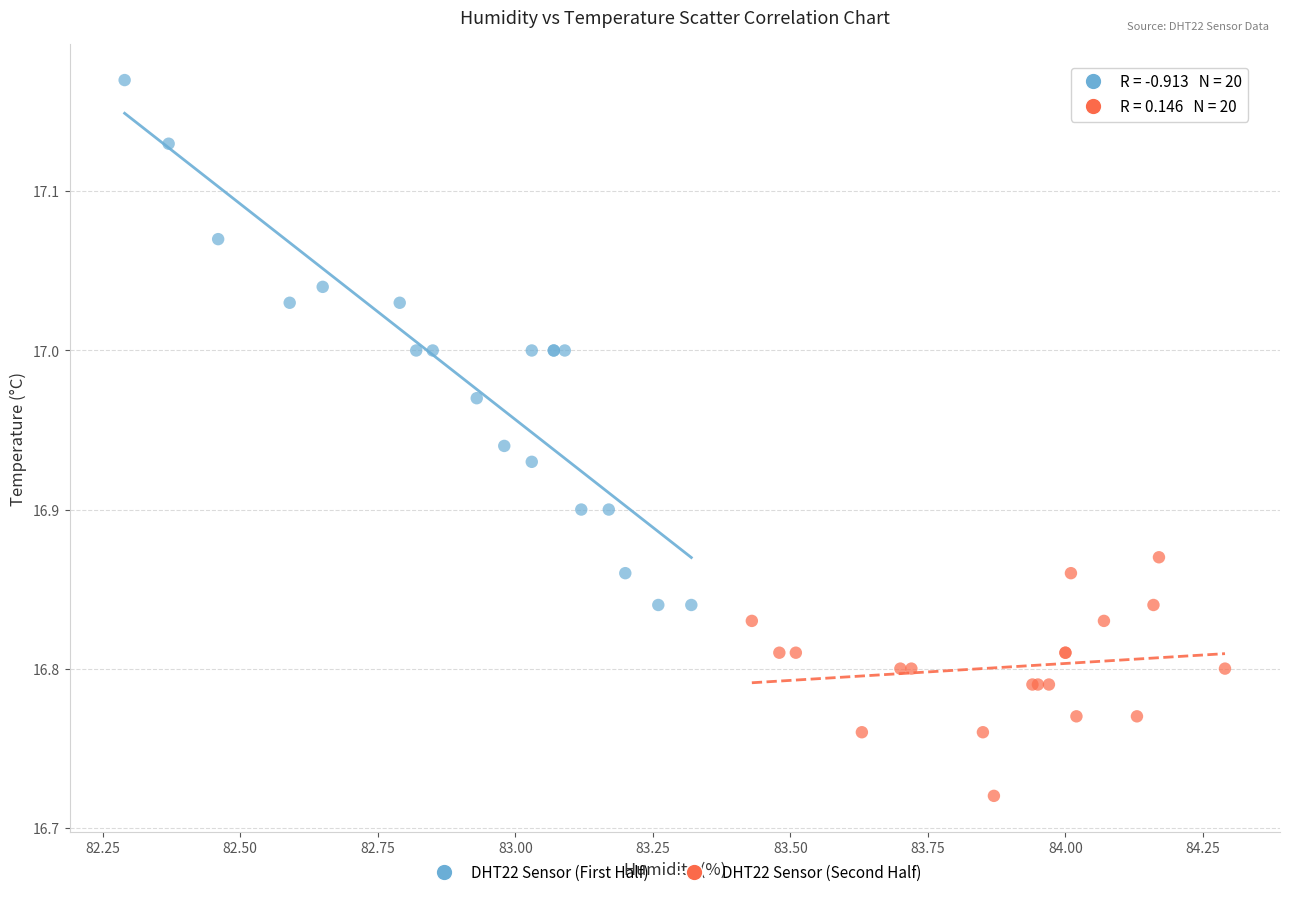

Which series has the widest spread of Y values?

DHT22 Sensor (First Half)